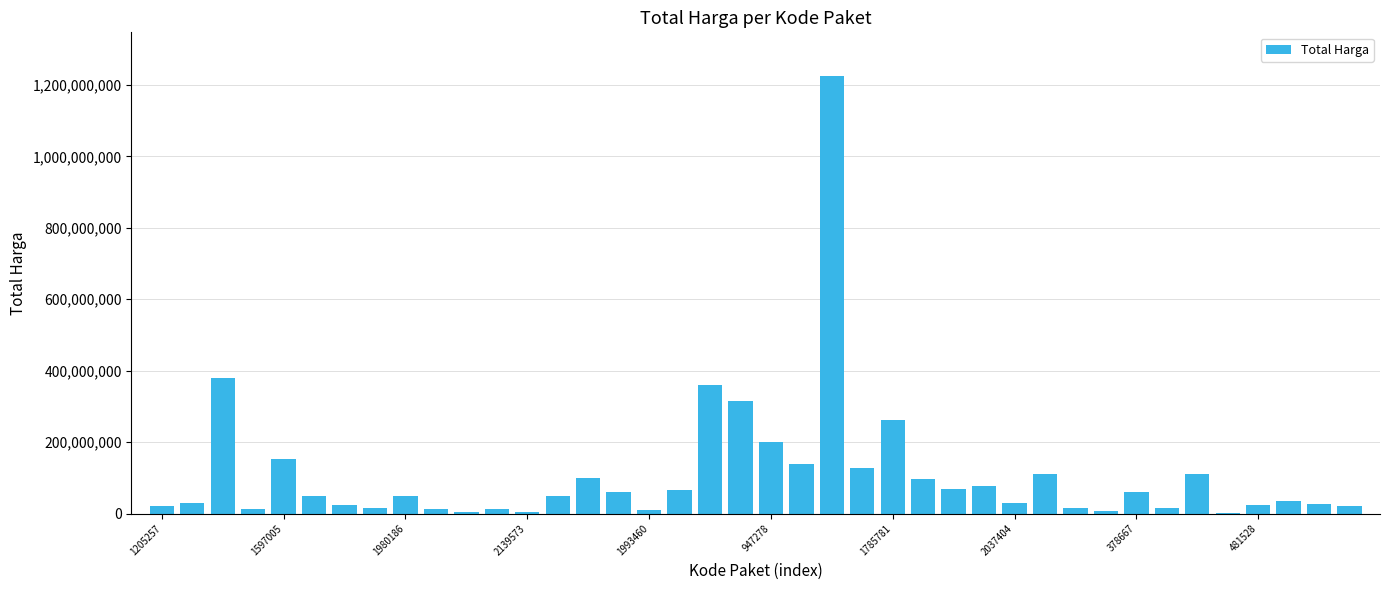

What is the maximum value shown in the chart?

1224682000